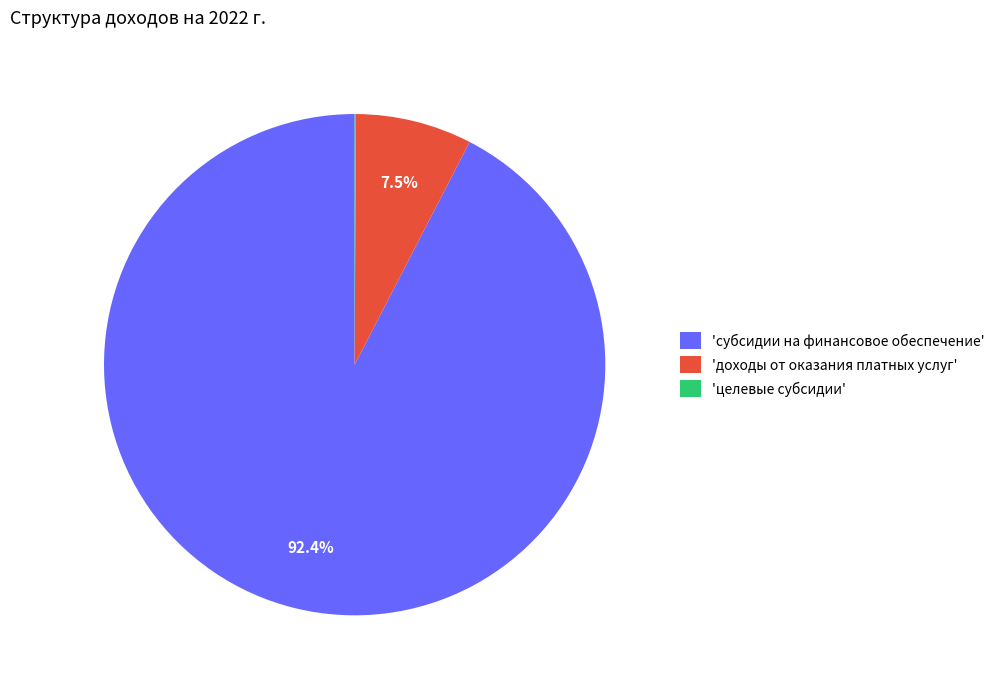

Which has a higher value, 'субсидии на финансовое обеспечение' or 'доходы от оказания платных услуг'?

'субсидии на финансовое обеспечение'